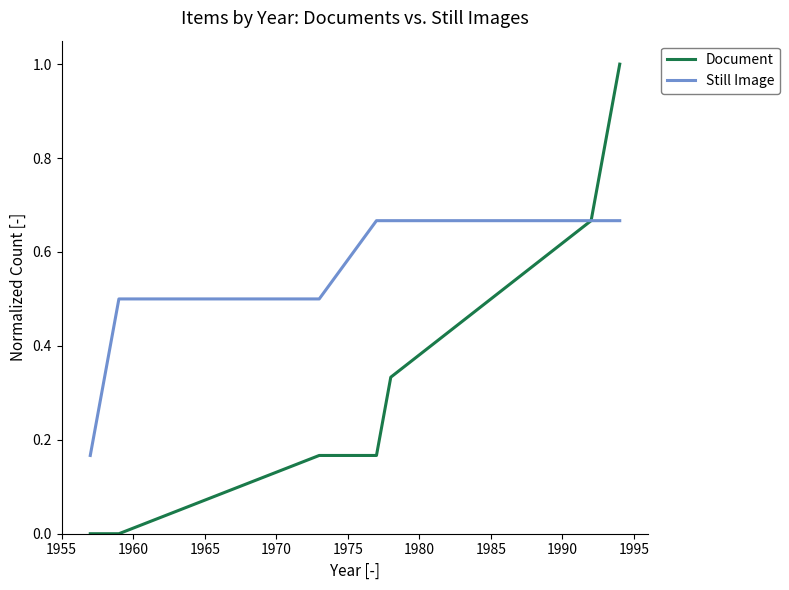

Is this an area chart (filled region under the line)?

No